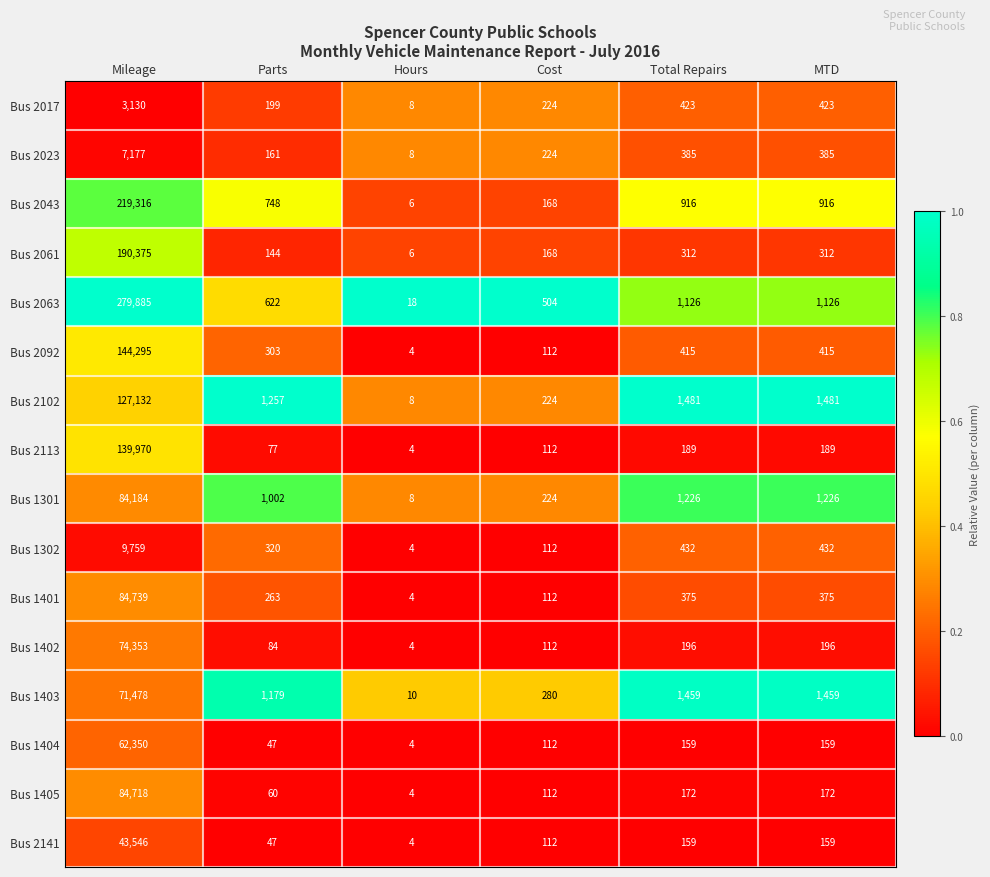

The Bus 1403 series shows 10 at Hours. True or false?

True